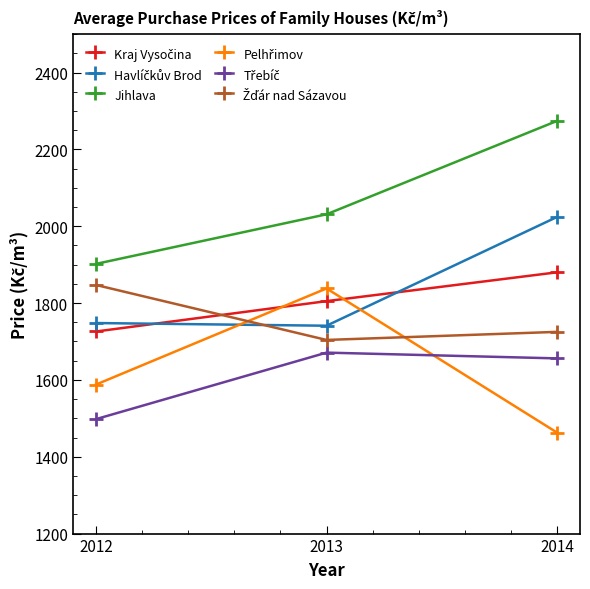

How many Jihlava values are between 1902 and 2274?

3